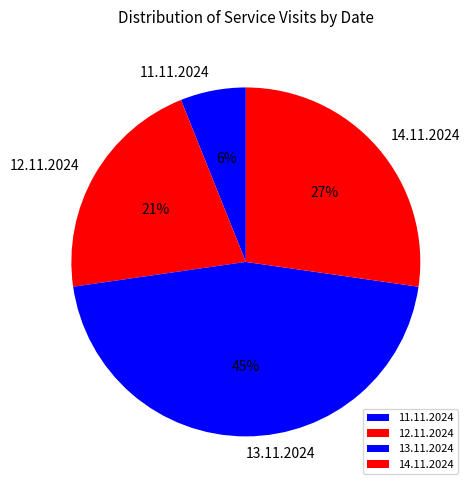

To the nearest percent, what percentage of the pie is 11.11.2024?

6%